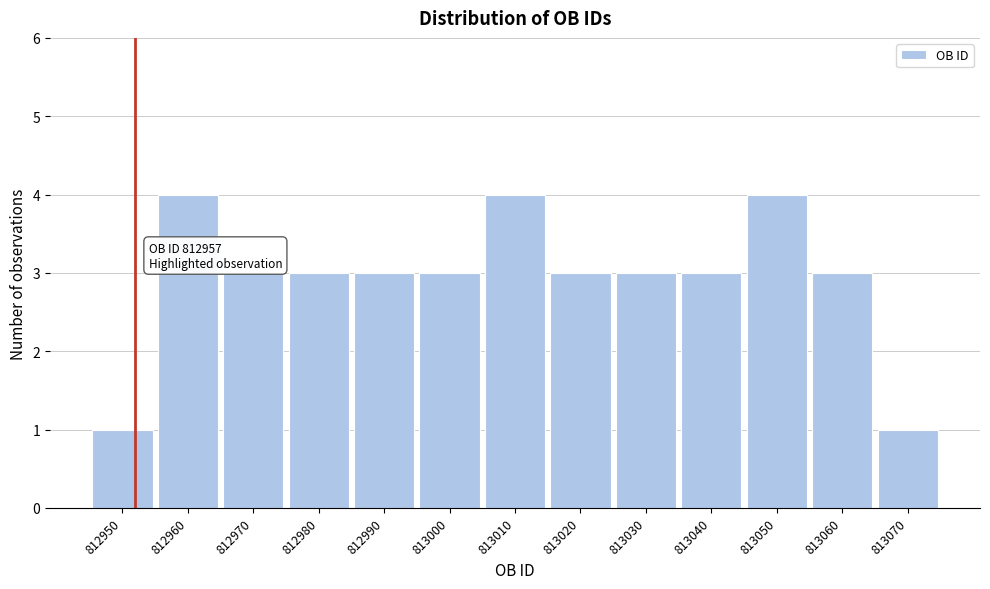

Reading left to right, transcribe all the data shown in this chart.

1	4	3	3	3	3	4	3	3	3	4	3	1